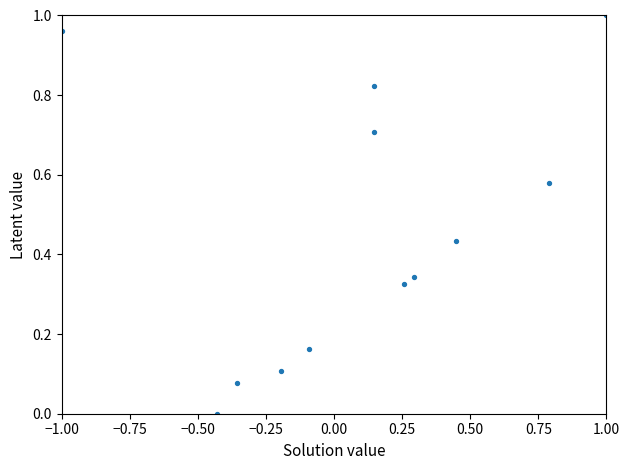

What is the average Y value?

0.5